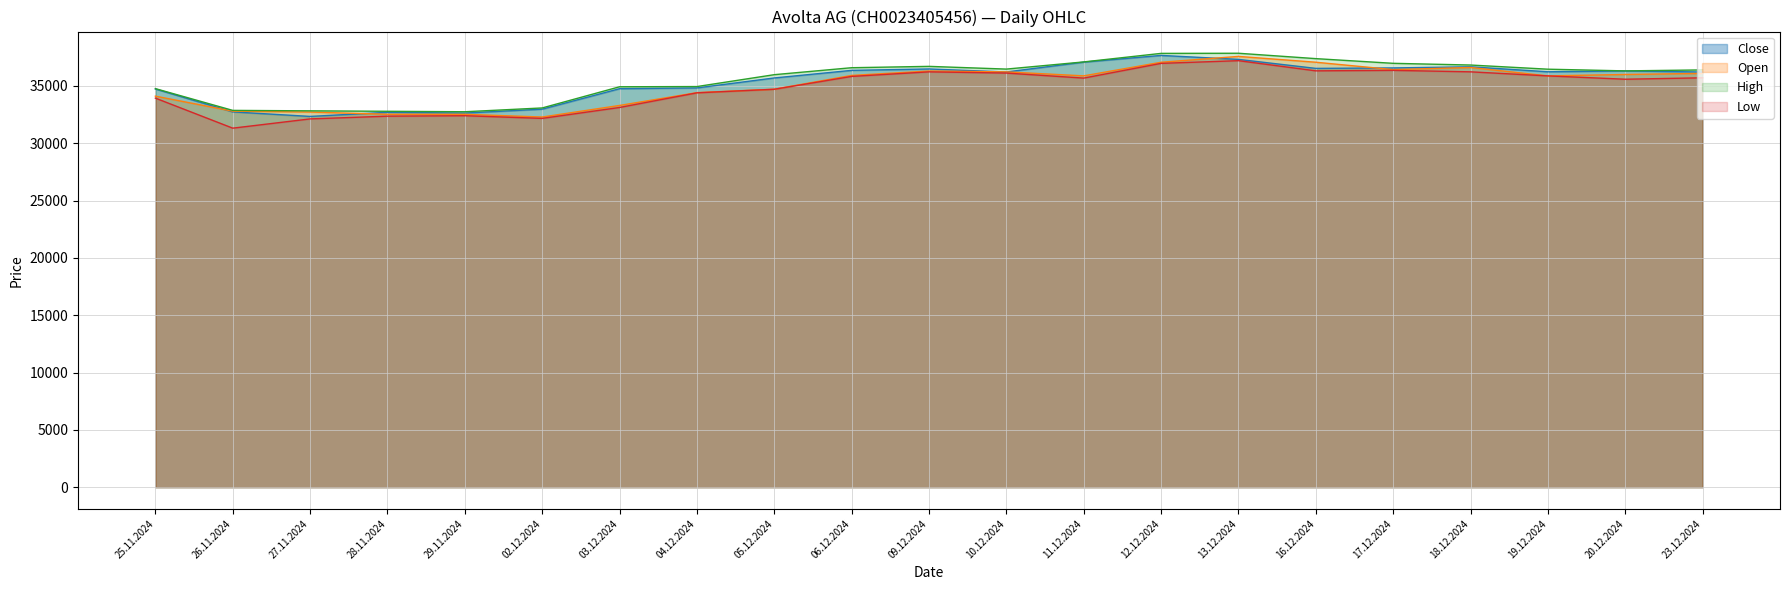

Which category has the lowest value across all series?

26.11.2024